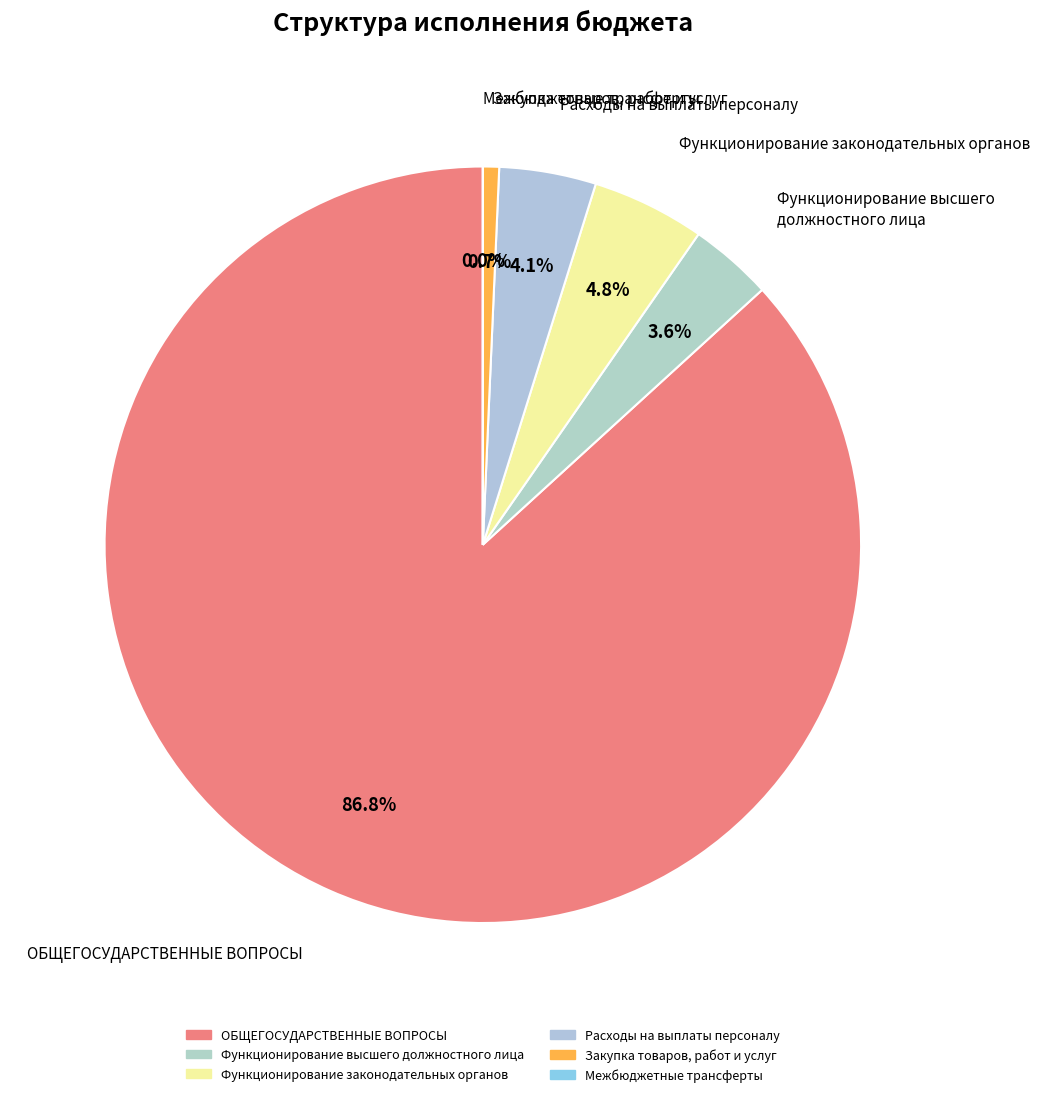

Rank the categories by value from lowest to highest.

Межбюджетные трансферты, Закупка товаров, работ и услуг, Функционирование высшего должностного лица, Расходы на выплаты персоналу, Функционирование законодательных органов, ОБЩЕГОСУДАРСТВЕННЫЕ ВОПРОСЫ